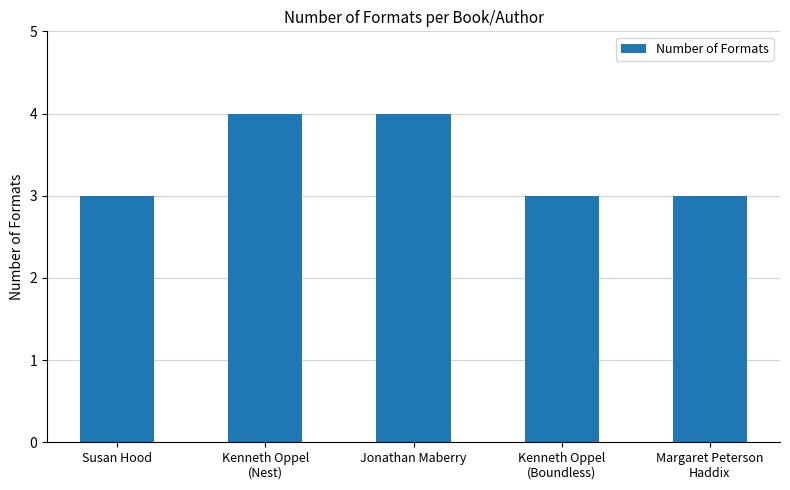

What is the change in value from Jonathan Maberry to Kenneth Oppel
(Boundless)?

-1